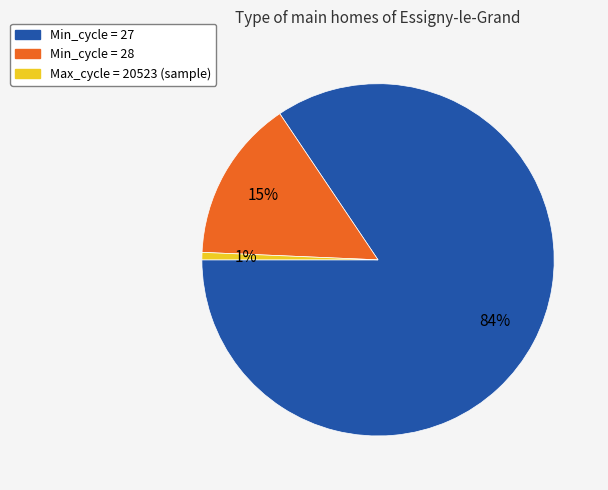

Does any single category account for the majority?

Yes